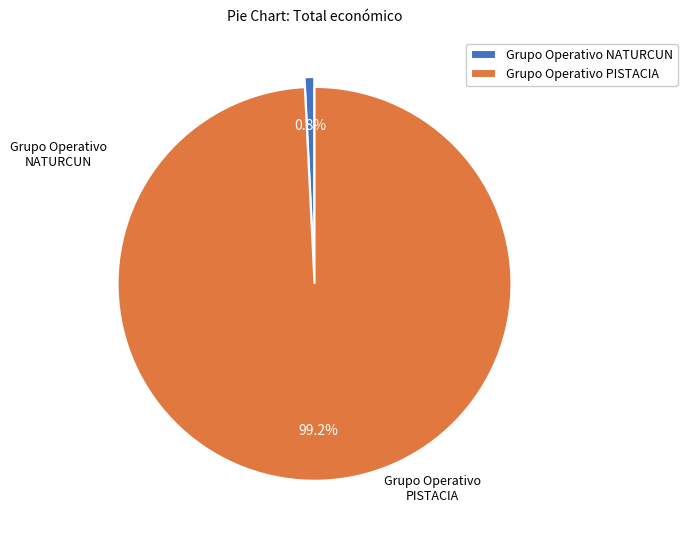

Which slice represents more than half of the pie?

Grupo Operativo PISTACIA